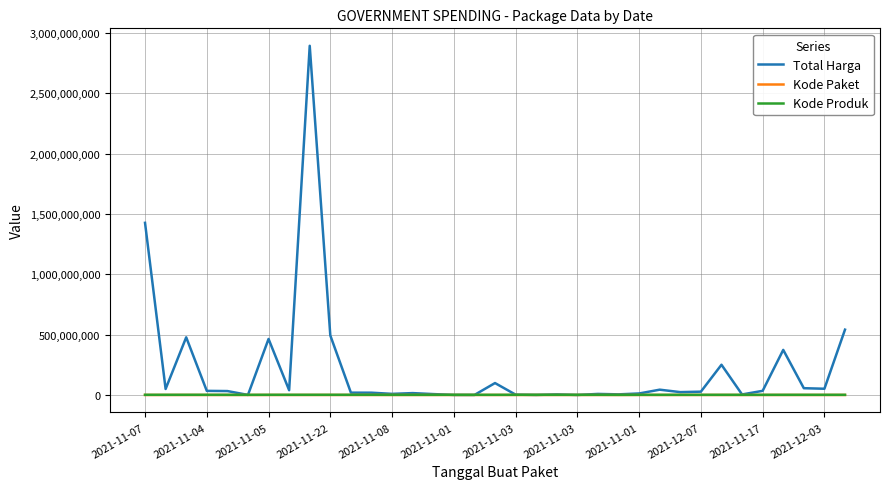

What is the average value of the Total Harga series?

214814202